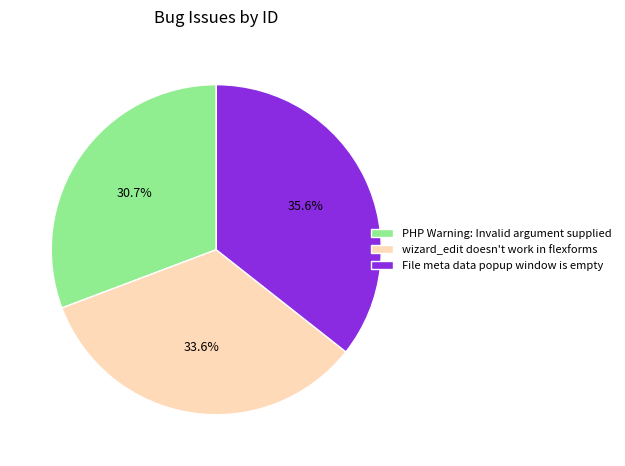

Which slice is the smallest?

PHP Warning: Invalid argument supplied